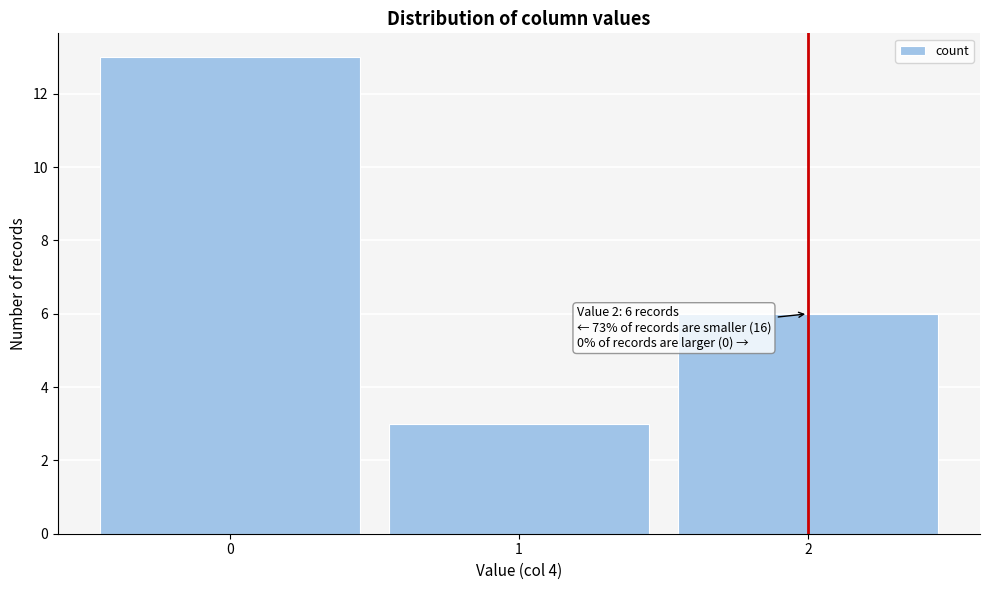

Which range on the x-axis has the tallest bar?

-0.5 to 0.5